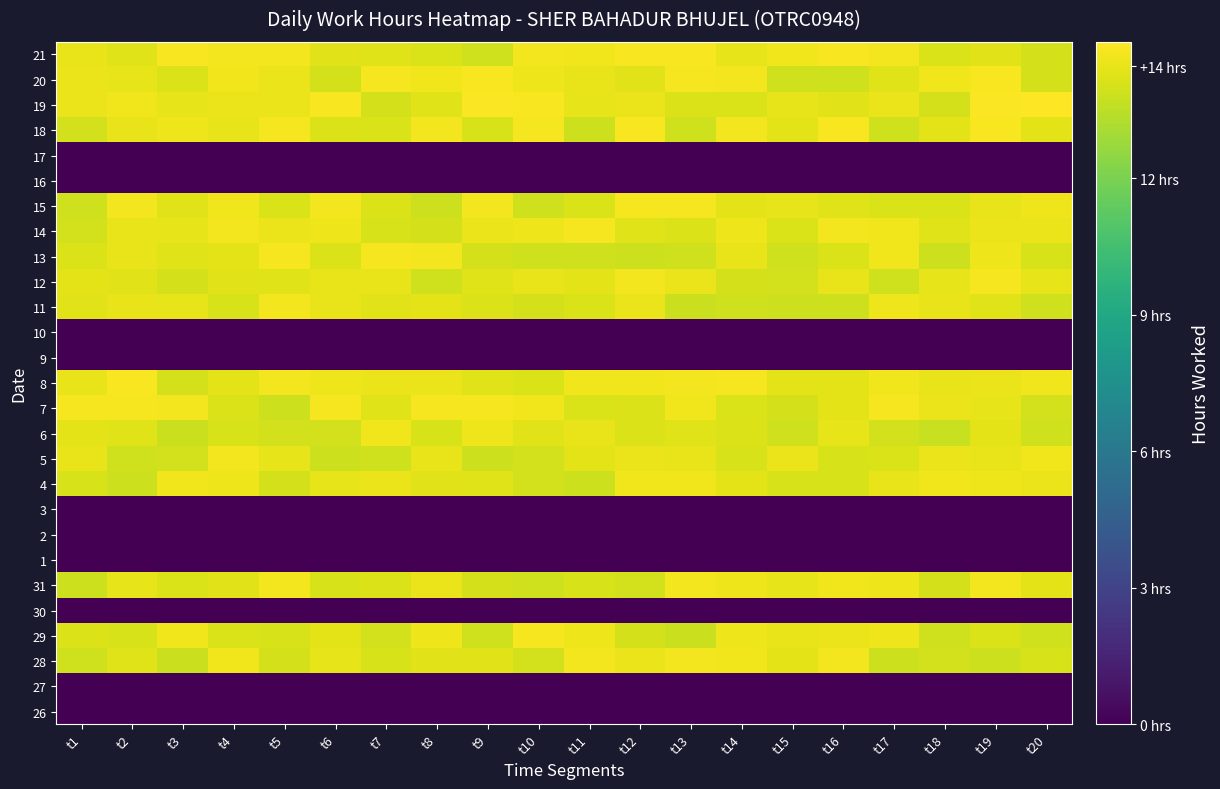

Which series changed the most between t8 and t13?

15